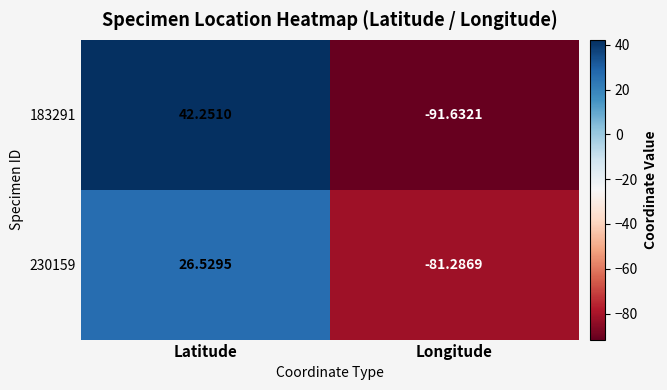

Where is 183291 nearest to the value -24?

Latitude